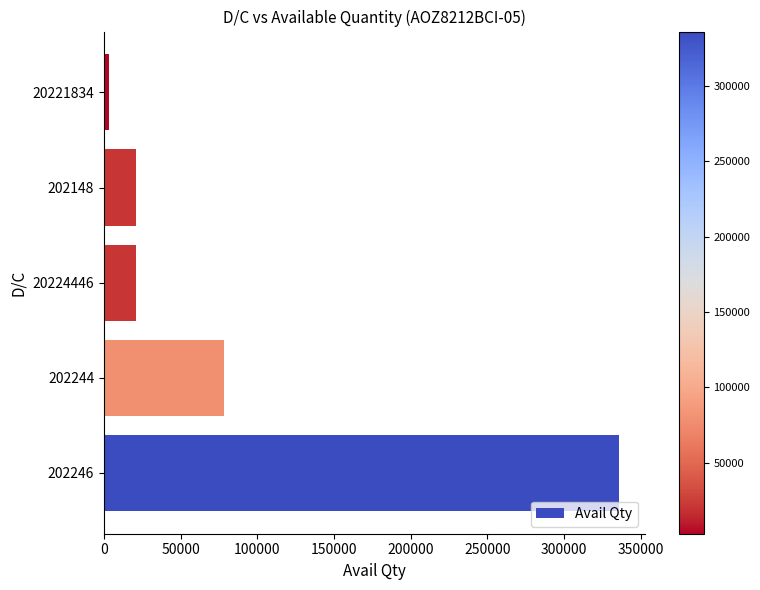

How many bars are there in total?

5